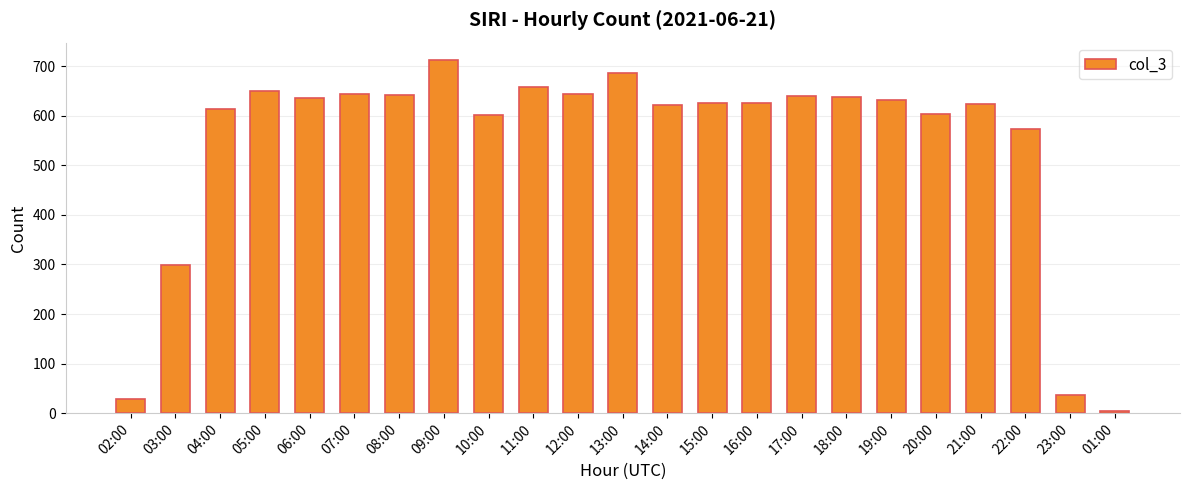

Which label corresponds to the smallest value in the chart?

01:00